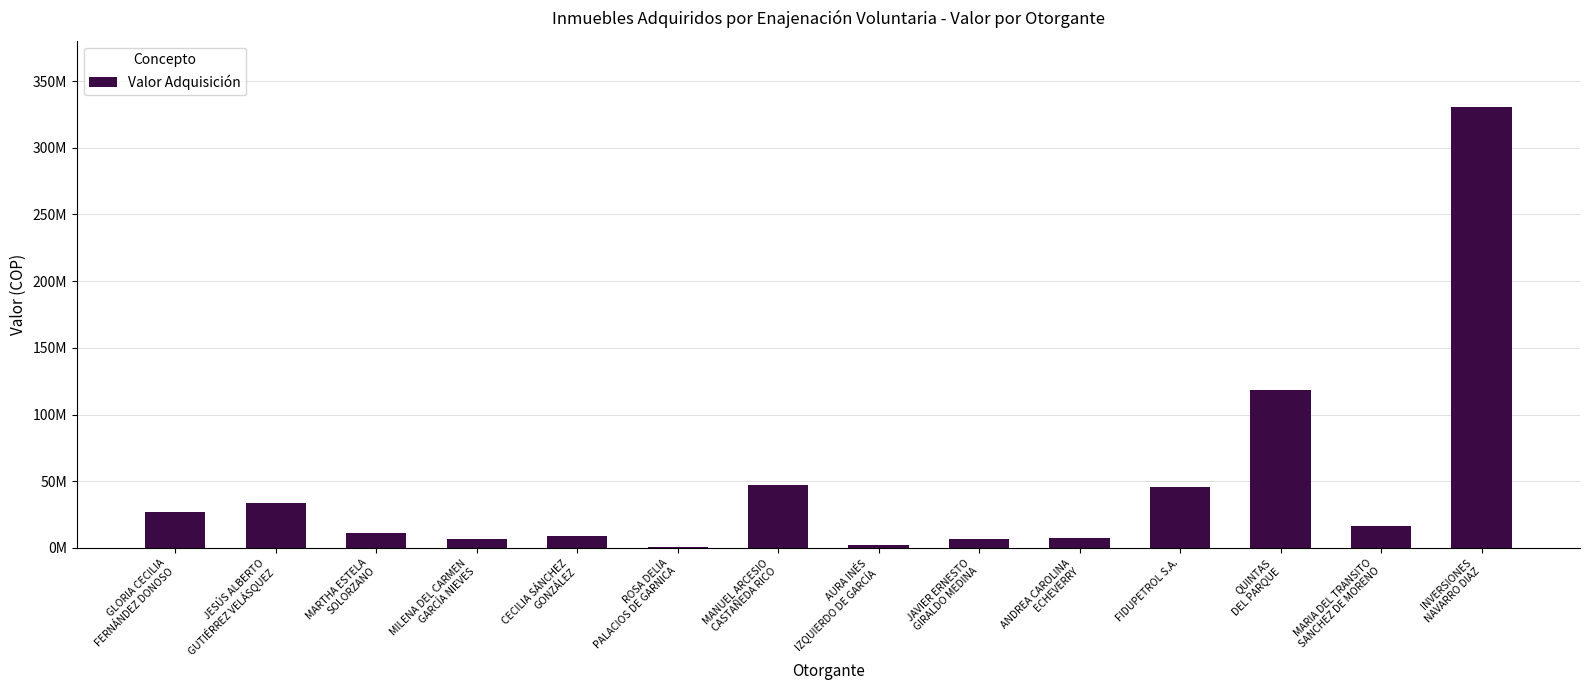

Where is the data nearest to the value 165584425?

QUINTAS
DEL PARQUE